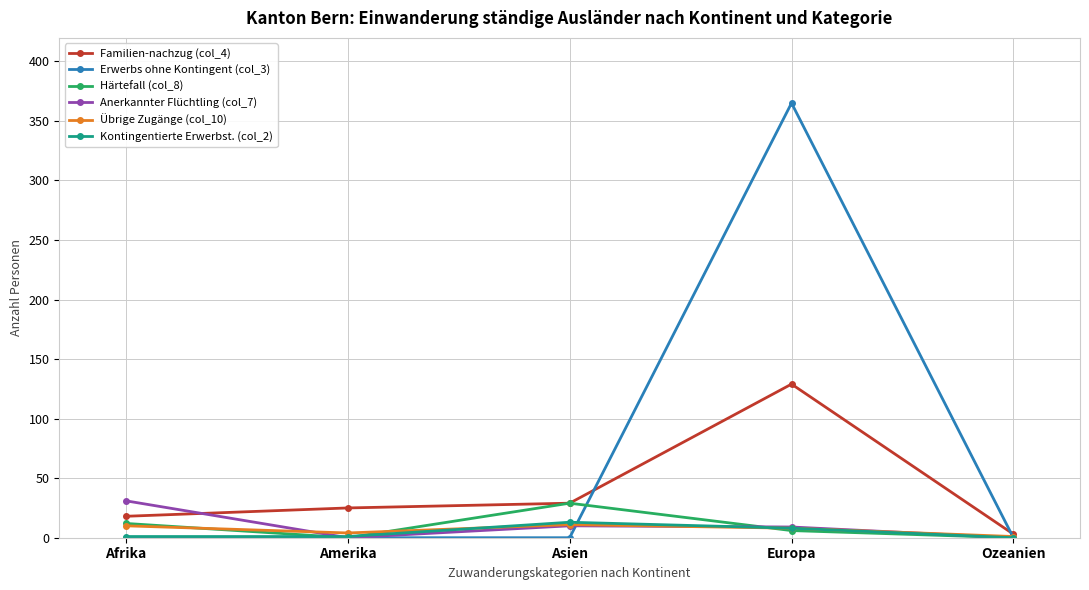

What are all the series names shown in the legend?

Familien-nachzug (col_4), Erwerbs ohne Kontingent (col_3), Härtefall (col_8), Anerkannter Flüchtling (col_7), Übrige Zugänge (col_10), Kontingentierte Erwerbst. (col_2)